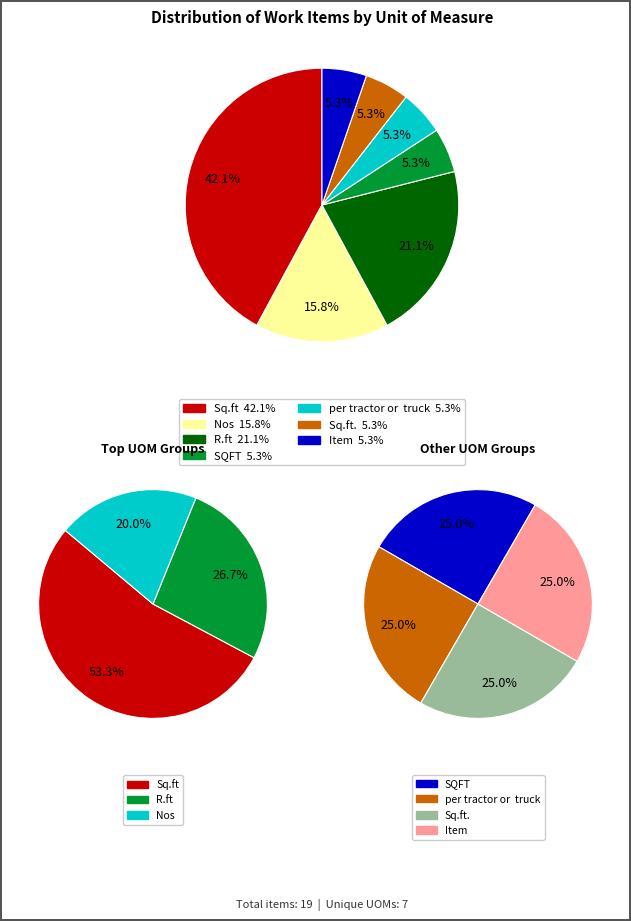

Is it true that per tractor or  truck is 12% of the pie?

False